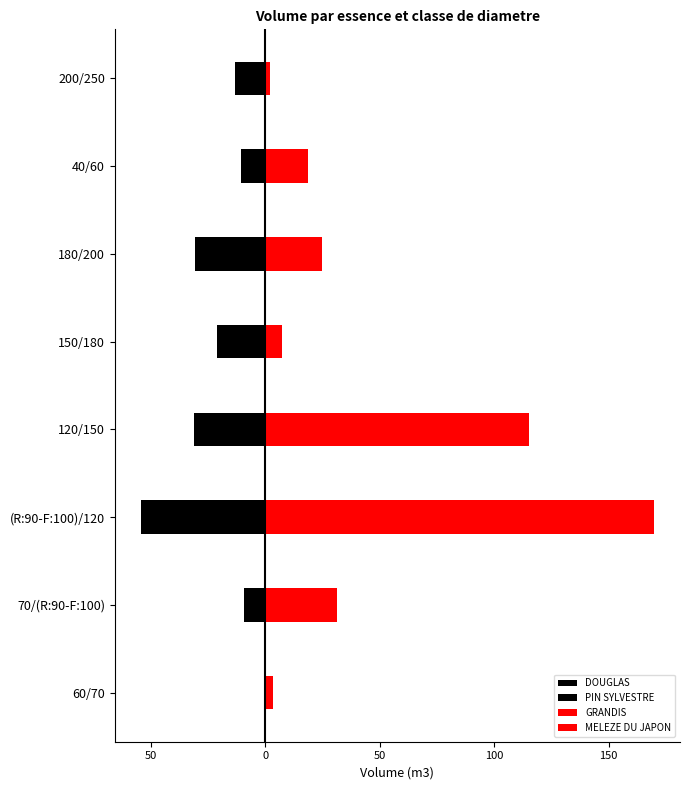

What is the sum of all GRANDIS values?

206.5